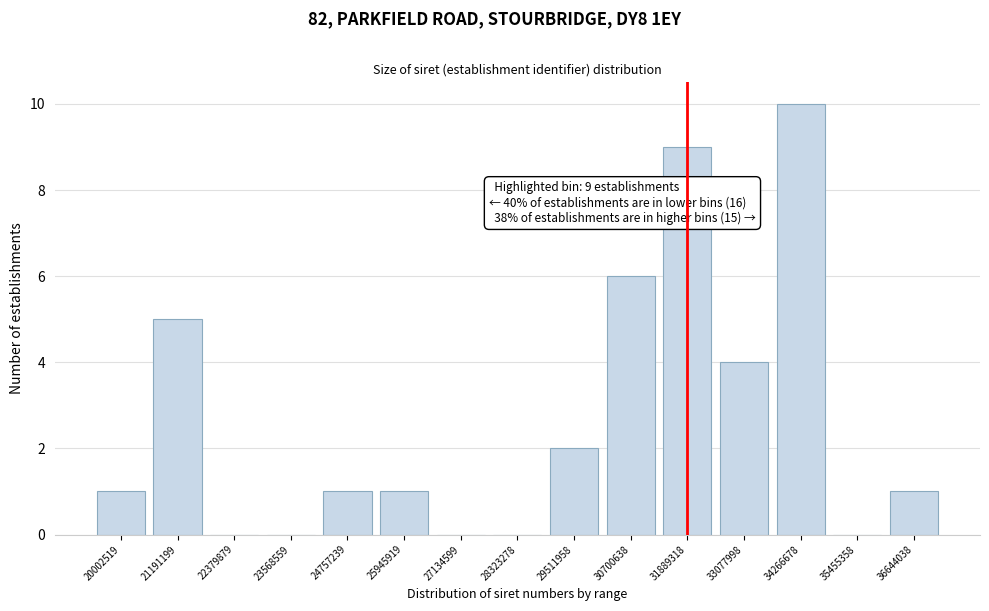

Reading left to right, list all the values displayed in this chart.

20002519=1	21191199=5	22379879=0	23568559=0	24757239=1	25945919=1	27134599=0	28323278=0	29511958=2	30700638=6	31889318=9	33077998=4	34266678=10	35455358=0	36644038=1